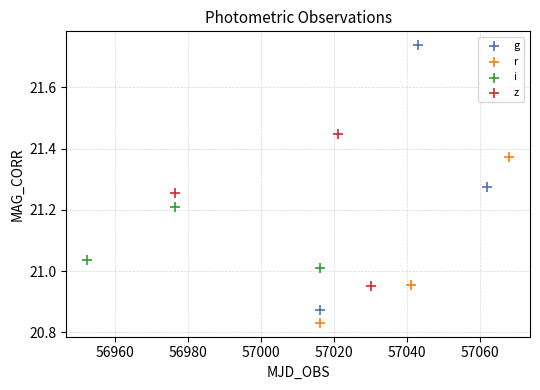

Which series has the widest spread of Y values?

g